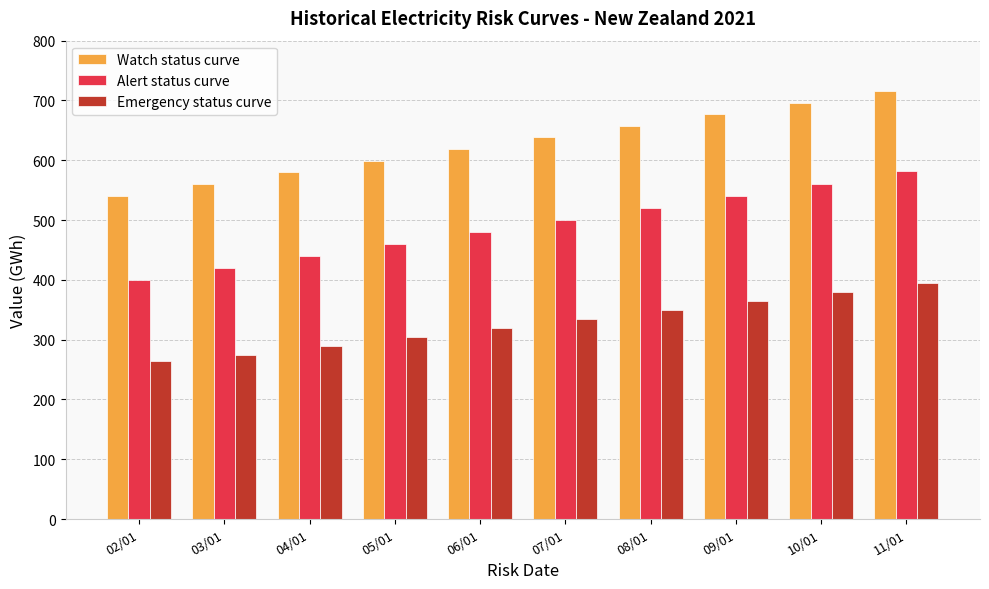

Which series has the widest spread of values?

Alert status curve